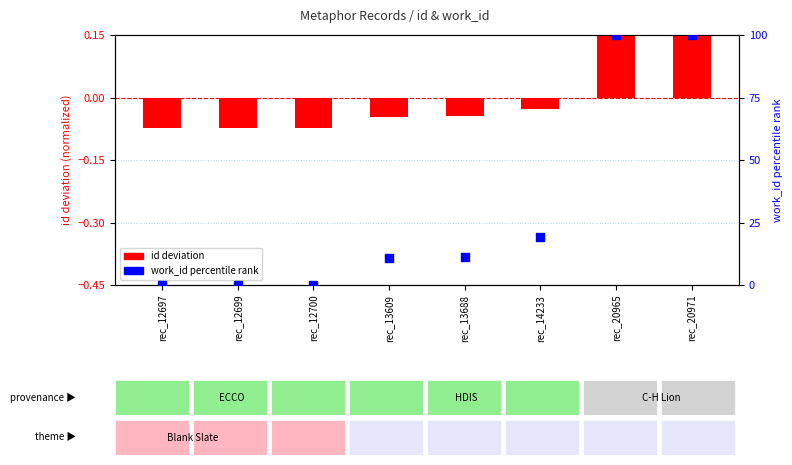

Is the value of id deviation at rec_14233 greater than the value of work_id percentile at rec_12700?

No